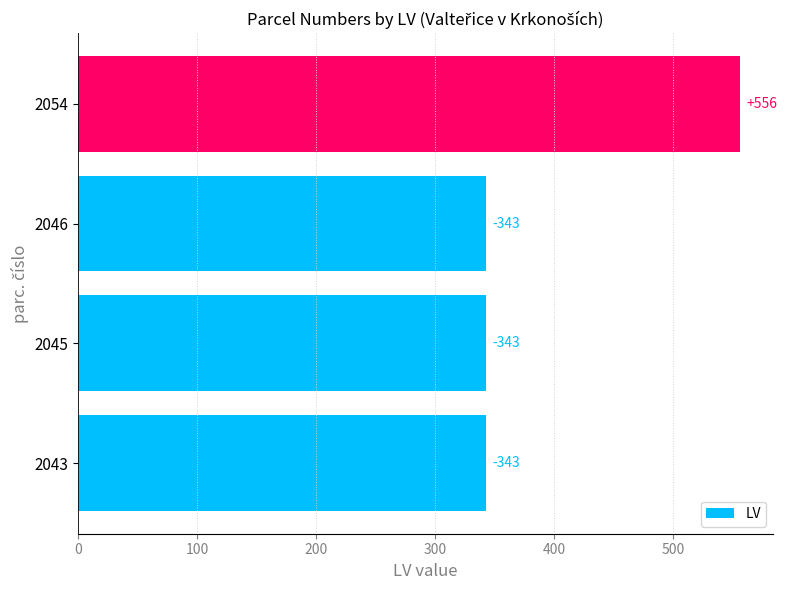

Are the bars horizontal?

Yes